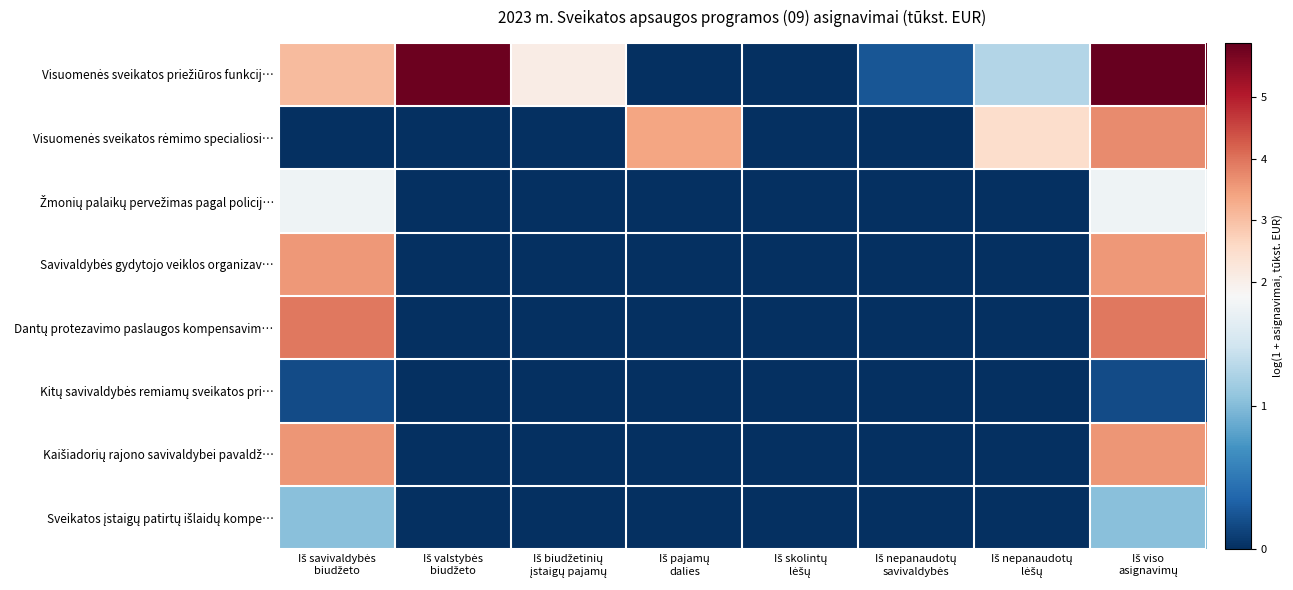

Which has a higher value, Iš skolintų
lėšų or Iš pajamų
dalies?

Iš skolintų
lėšų